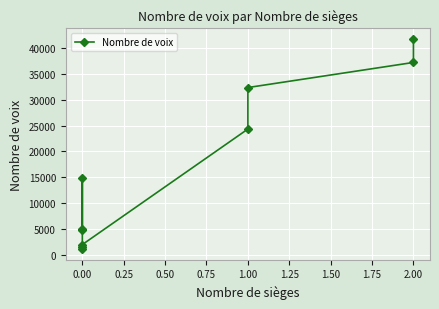

True or false: the data shows 4786 at 0.00.

True